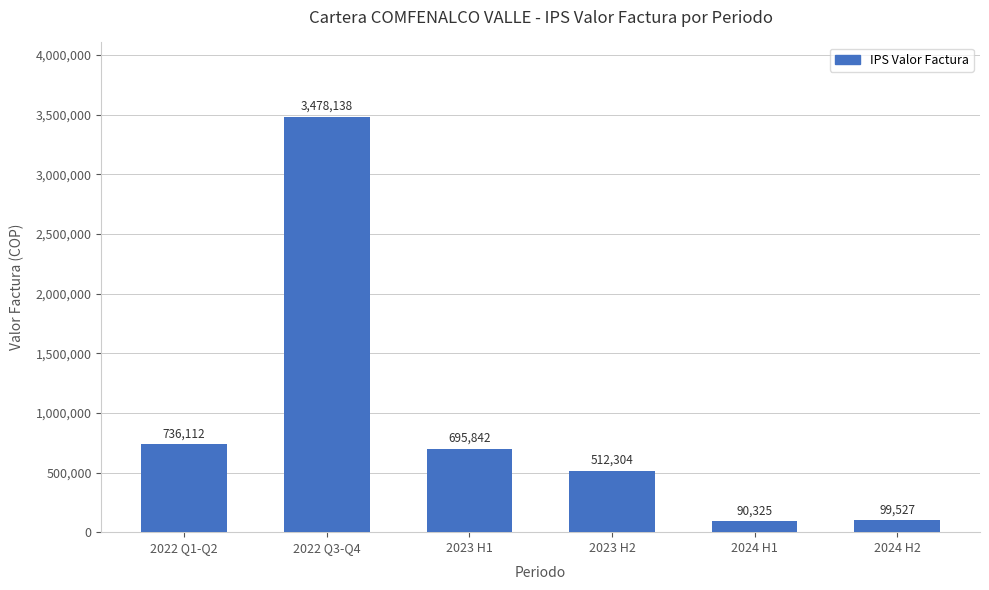

How many distinct data groups are displayed?

1